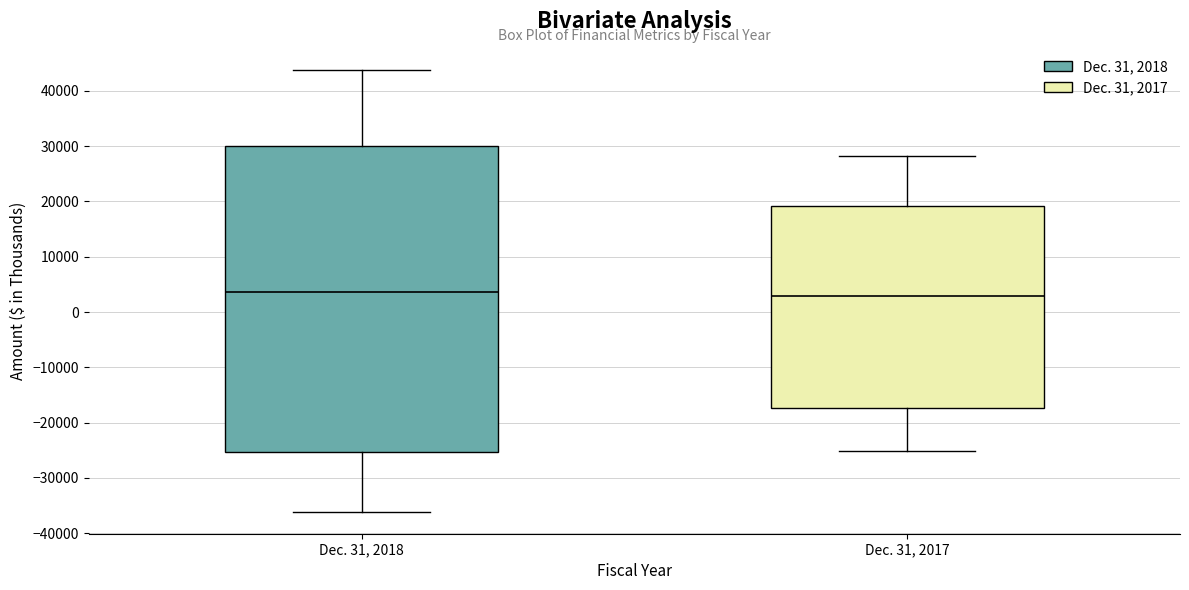

Reading left to right, read every box against the y-axis: the position of its median line, the range the box covers, and the ends of its whiskers. The values are not printed on the chart, so give them approximately, as read against the axis.

Dec. 31, 2018: median 4000, box -25000 to 30000, whiskers -36000 to 44000
Dec. 31, 2017: median 3000, box -17000 to 19000, whiskers -25000 to 28000